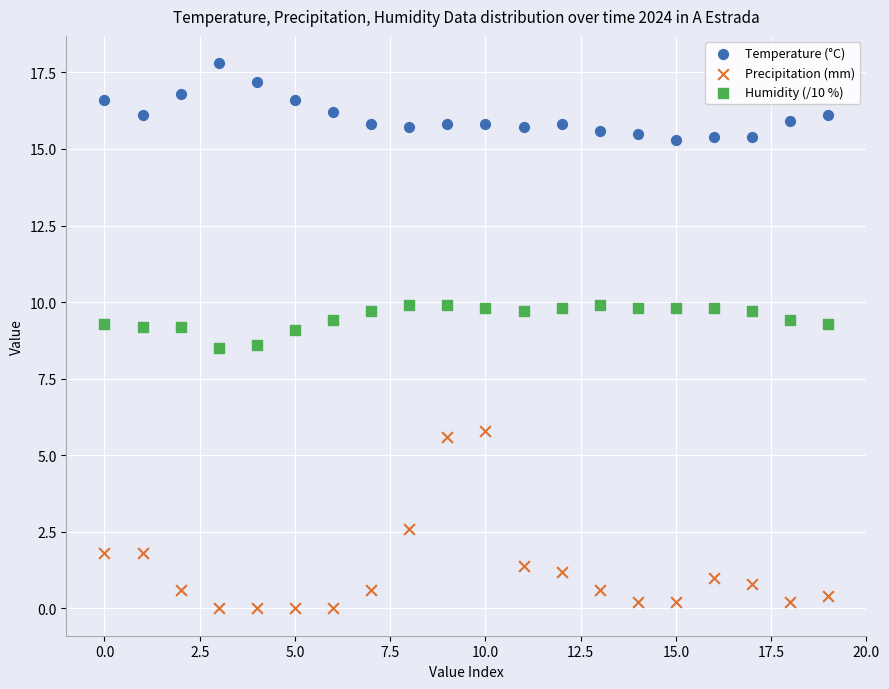

Which series contains the highest Y value?

Temperature (°C)